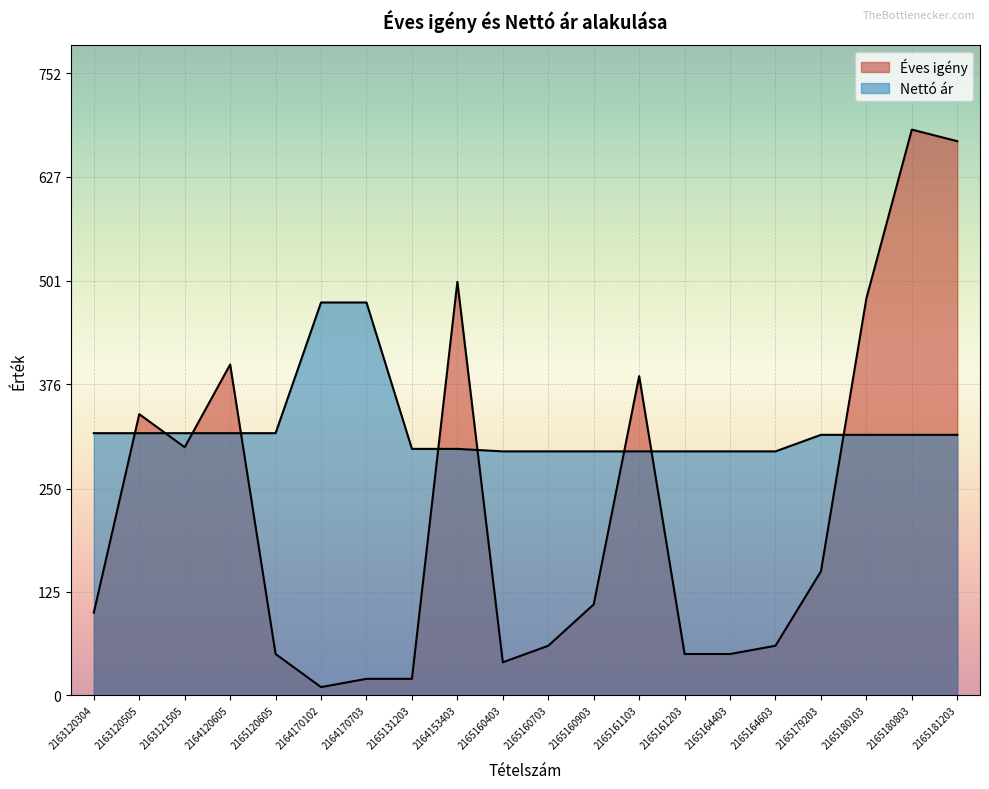

What position from the right is 2163121505?

18